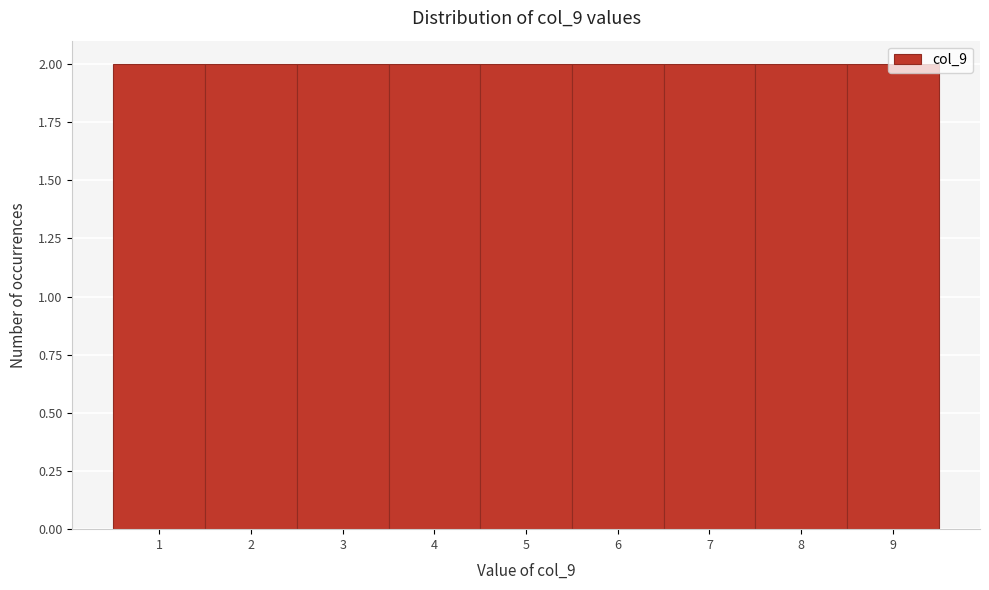

What is the height of the bar covering 5.5 to 6.5 on the x-axis? The values are not printed on the chart, so give them approximately, as read against the axis.

2